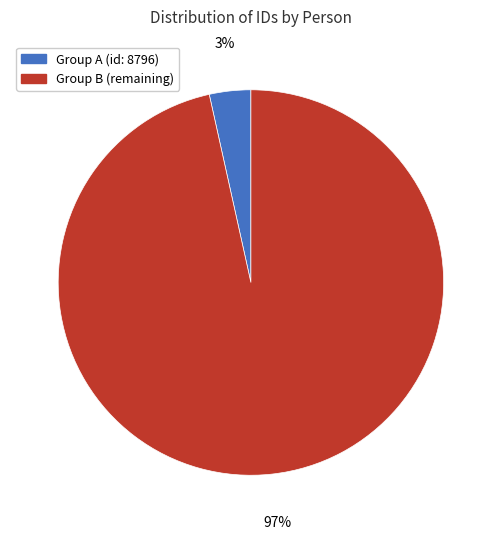

Does any single category account for the majority?

Yes